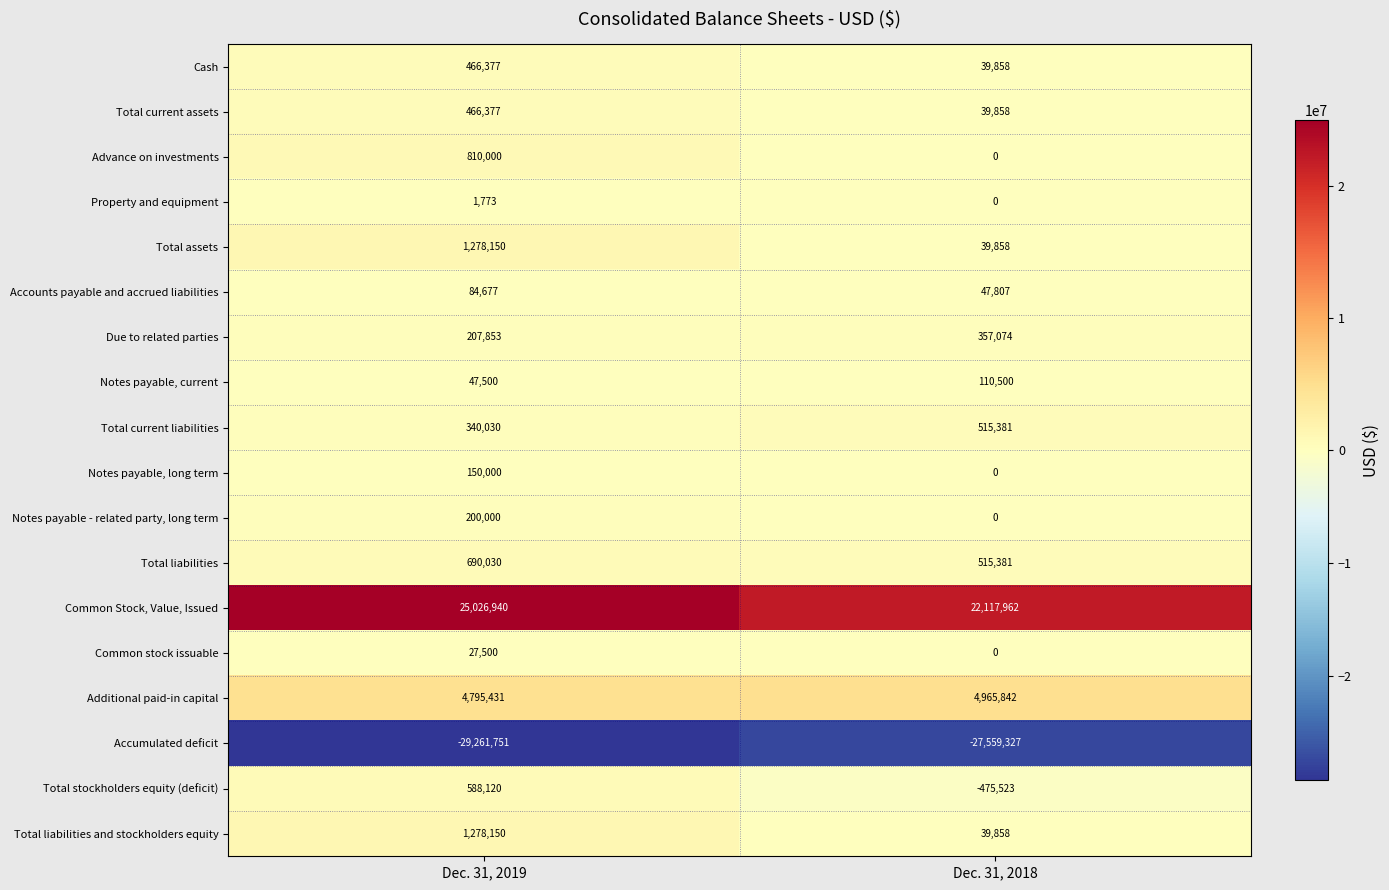

What is the approximate value of Notes payable, current at Dec. 31, 2019?

47500